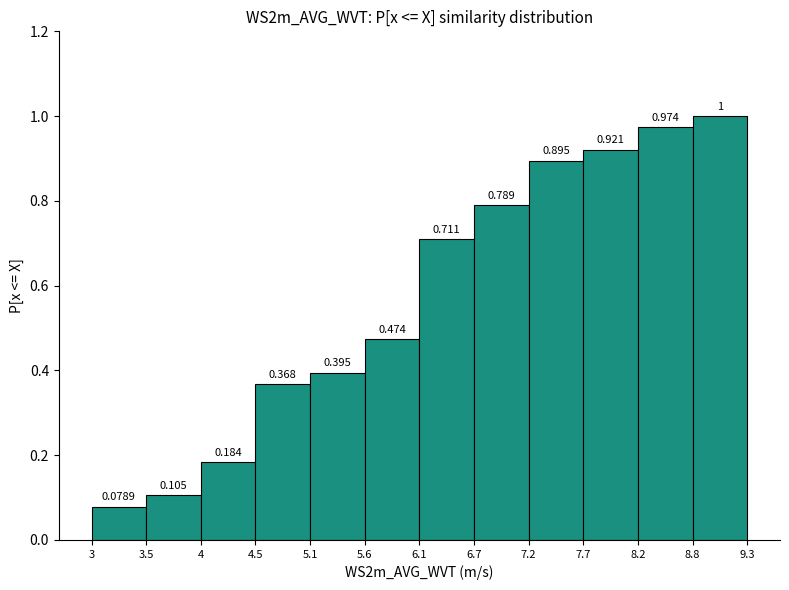

How tall is the bar that spans 5.1 to 5.6 on the x-axis?

0.3947